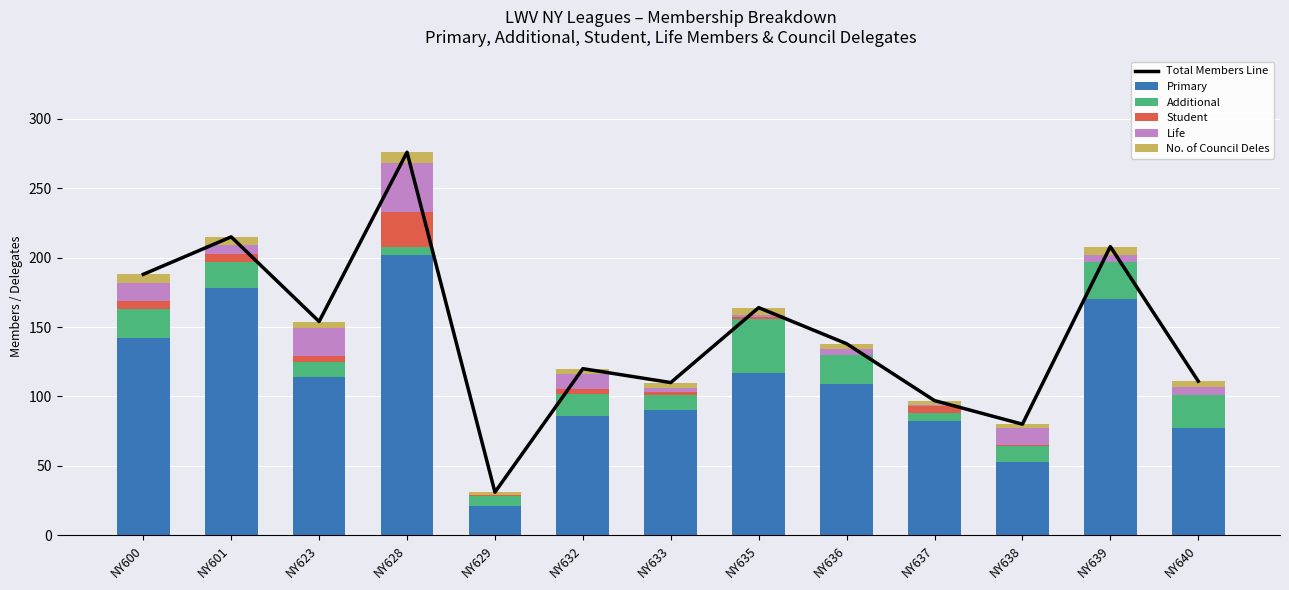

Which series has the widest spread of values?

Total Members Line